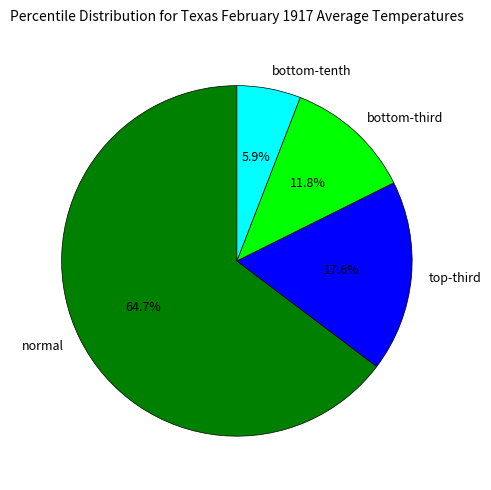

Which slice represents more than half of the pie?

normal